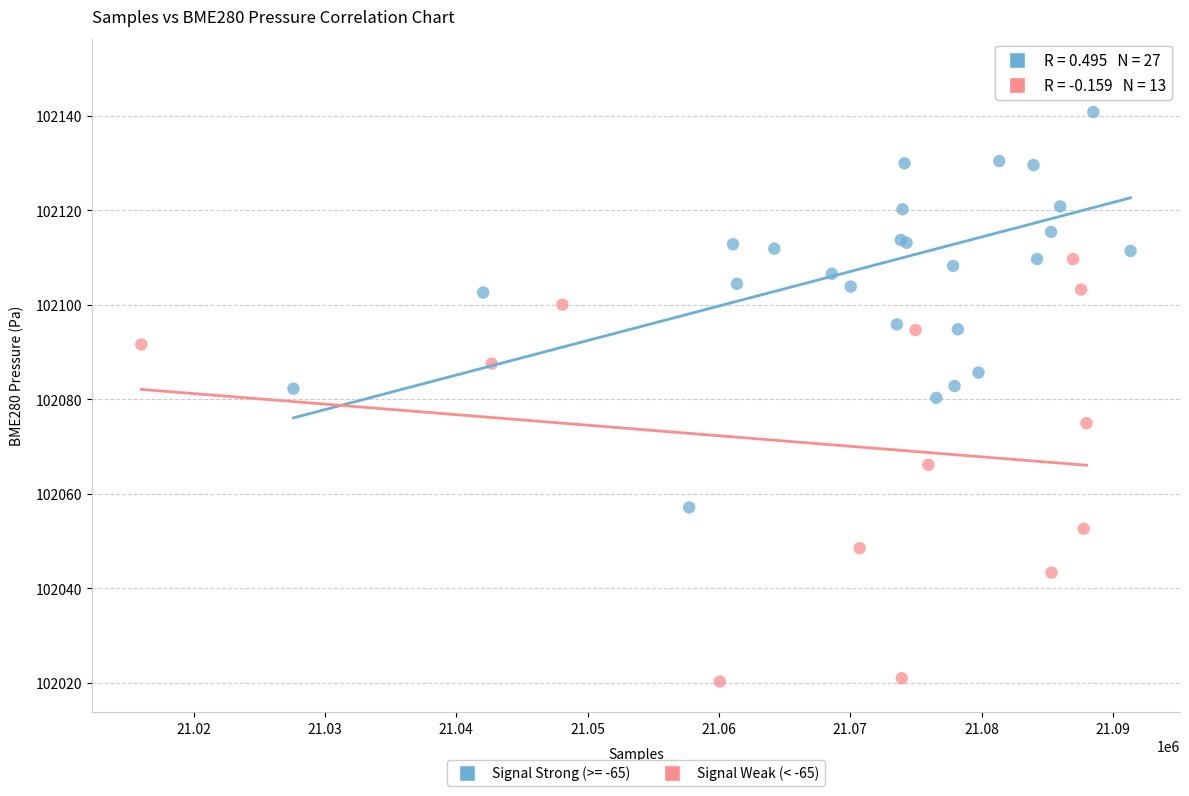

Which series reaches the maximum Y coordinate?

Signal Strong (>= -65)